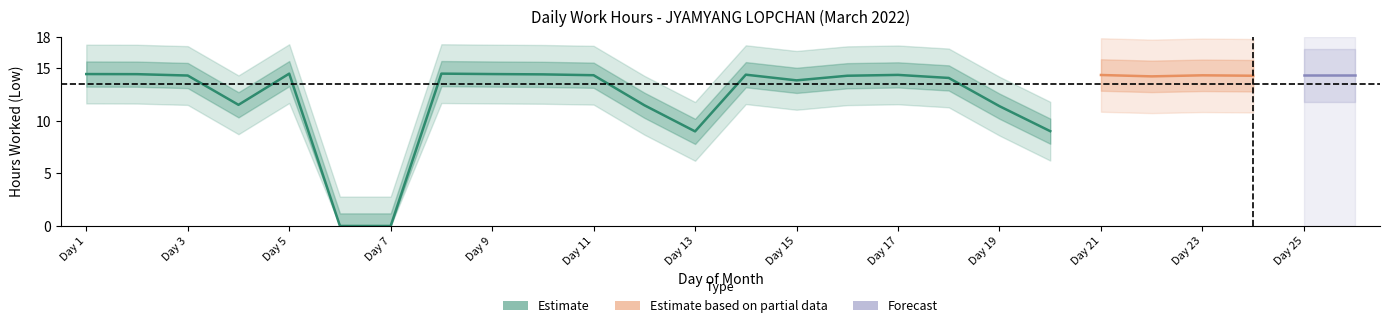

Between 21 and 20, which is larger?

21